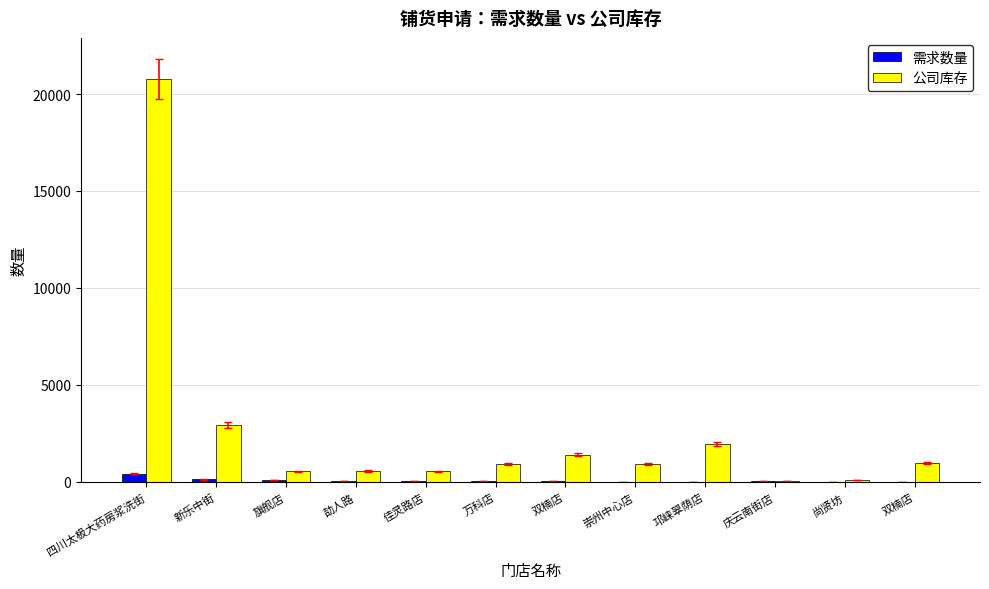

The 公司库存 series shows 20 at 庆云南街店. True or false?

False